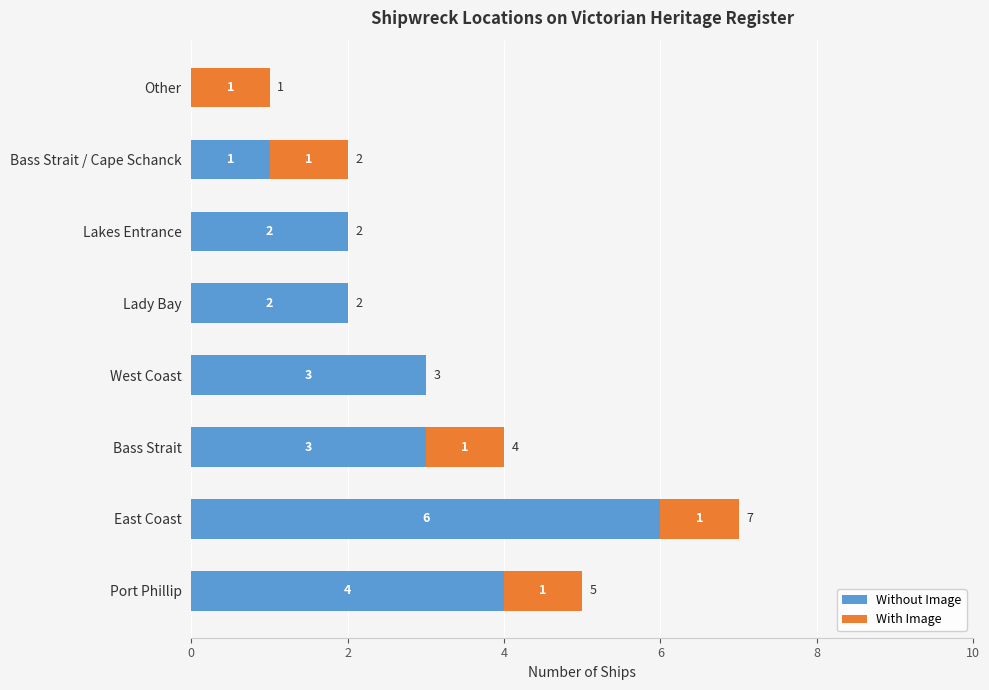

Is it true that Without Image equals 6 at East Coast?

True